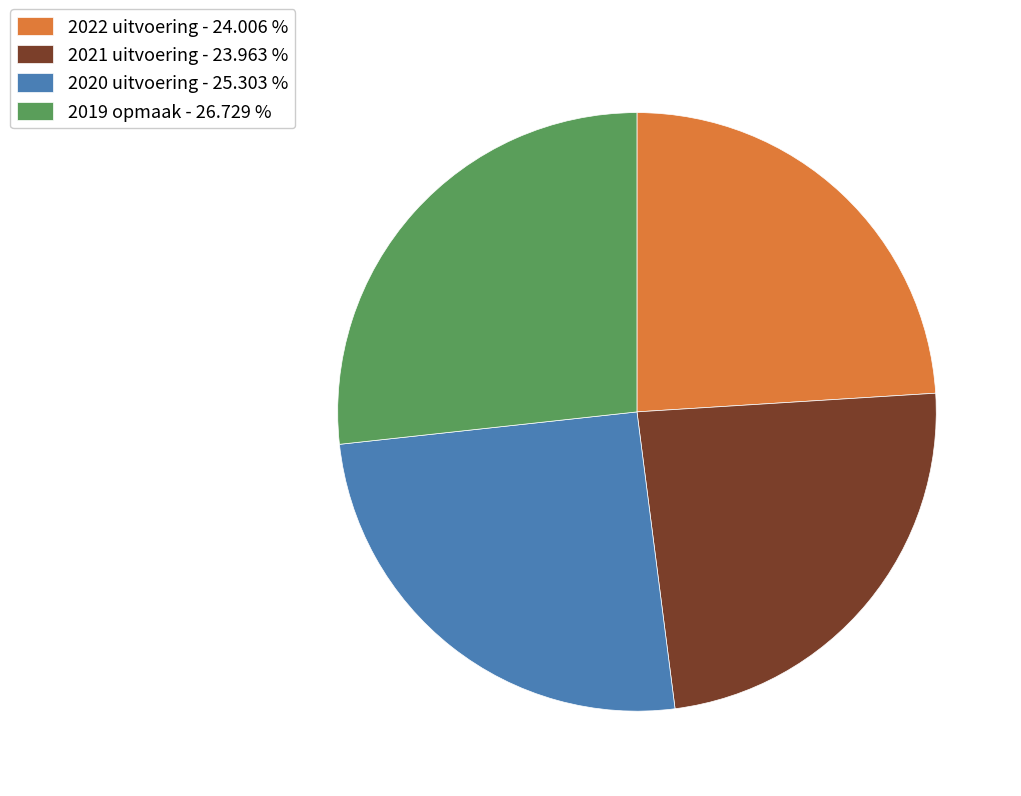

Is there any slice that represents more than half of the pie?

No